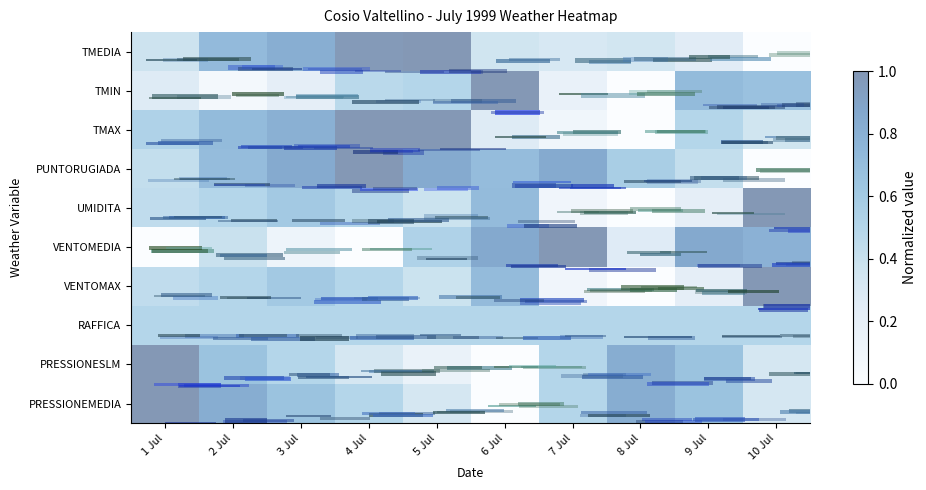

Reading left to right, transcribe all the data shown in this chart.

TMEDIA: 1 Jul=0.4	2 Jul=0.7	3 Jul=0.8	4 Jul=1.0	5 Jul=1.0	6 Jul=0.4	7 Jul=0.3	8 Jul=0.3	9 Jul=0.3	10 Jul=0.0
TMIN: 1 Jul=0.3	2 Jul=0.1	3 Jul=0.2	4 Jul=0.5	5 Jul=0.5	6 Jul=1.0	7 Jul=0.2	8 Jul=0.0	9 Jul=0.7	10 Jul=0.7
TMAX: 1 Jul=0.5	2 Jul=0.7	3 Jul=0.8	4 Jul=1.0	5 Jul=1.0	6 Jul=0.3	7 Jul=0.1	8 Jul=0.0	9 Jul=0.5	10 Jul=0.4
PUNTORUGIADA: 1 Jul=0.4	2 Jul=0.7	3 Jul=0.9	4 Jul=1.0	5 Jul=0.9	6 Jul=0.7	7 Jul=0.9	8 Jul=0.6	9 Jul=0.4	10 Jul=0.0
UMIDITA: 1 Jul=0.4	2 Jul=0.5	3 Jul=0.6	4 Jul=0.5	5 Jul=0.4	6 Jul=0.7	7 Jul=0.1	8 Jul=0.0	9 Jul=0.2	10 Jul=1.0
VENTOMEDIA: 1 Jul=0.0	2 Jul=0.4	3 Jul=0.1	4 Jul=0.0	5 Jul=0.5	6 Jul=0.9	7 Jul=1.0	8 Jul=0.3	9 Jul=0.9	10 Jul=0.8
VENTOMAX: 1 Jul=0.4	2 Jul=0.5	3 Jul=0.6	4 Jul=0.5	5 Jul=0.4	6 Jul=0.7	7 Jul=0.1	8 Jul=0.0	9 Jul=0.2	10 Jul=1.0
RAFFICA: 1 Jul=0.5	2 Jul=0.5	3 Jul=0.5	4 Jul=0.5	5 Jul=0.5	6 Jul=0.5	7 Jul=0.5	8 Jul=0.5	9 Jul=0.5	10 Jul=0.5
PRESSIONESLM: 1 Jul=1.0	2 Jul=0.7	3 Jul=0.5	4 Jul=0.3	5 Jul=0.2	6 Jul=0.0	7 Jul=0.5	8 Jul=0.8	9 Jul=0.7	10 Jul=0.3
PRESSIONEMEDIA: 1 Jul=1.0	2 Jul=0.8	3 Jul=0.7	4 Jul=0.5	5 Jul=0.3	6 Jul=0.0	7 Jul=0.5	8 Jul=0.8	9 Jul=0.7	10 Jul=0.3